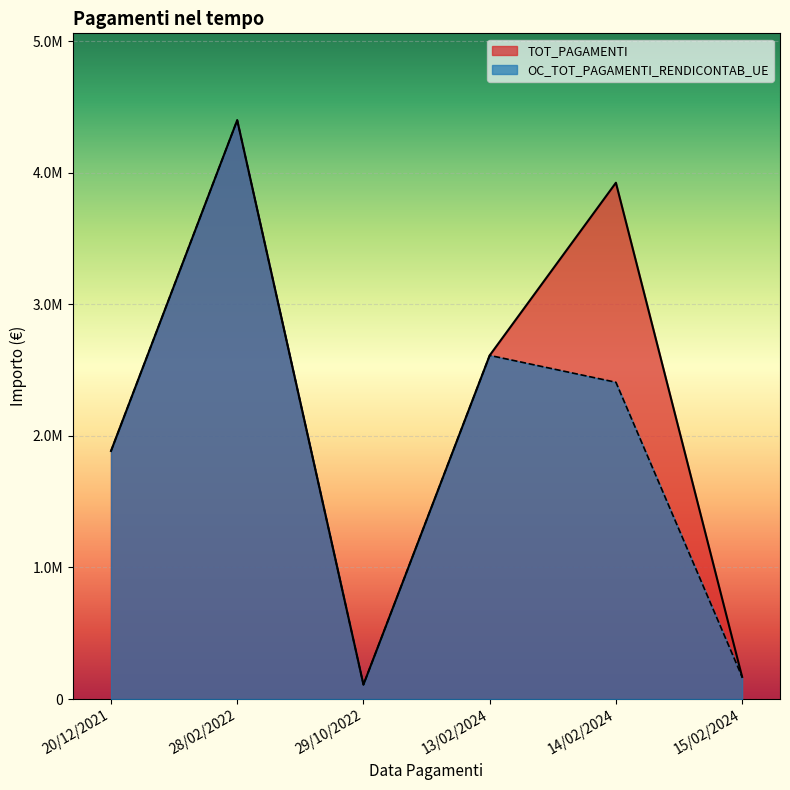

At which category does OC_TOT_PAGAMENTI_RENDICONTAB_UE reach its first local peak?

28/02/2022